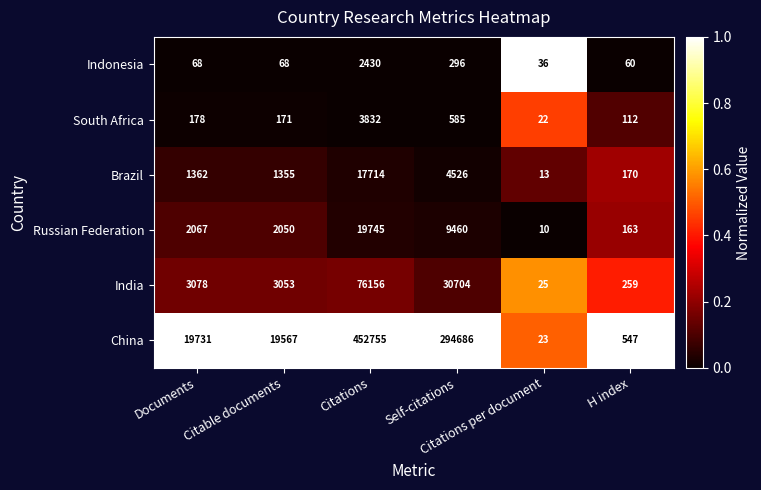

Which category has the lowest value across all series?

Citations per document